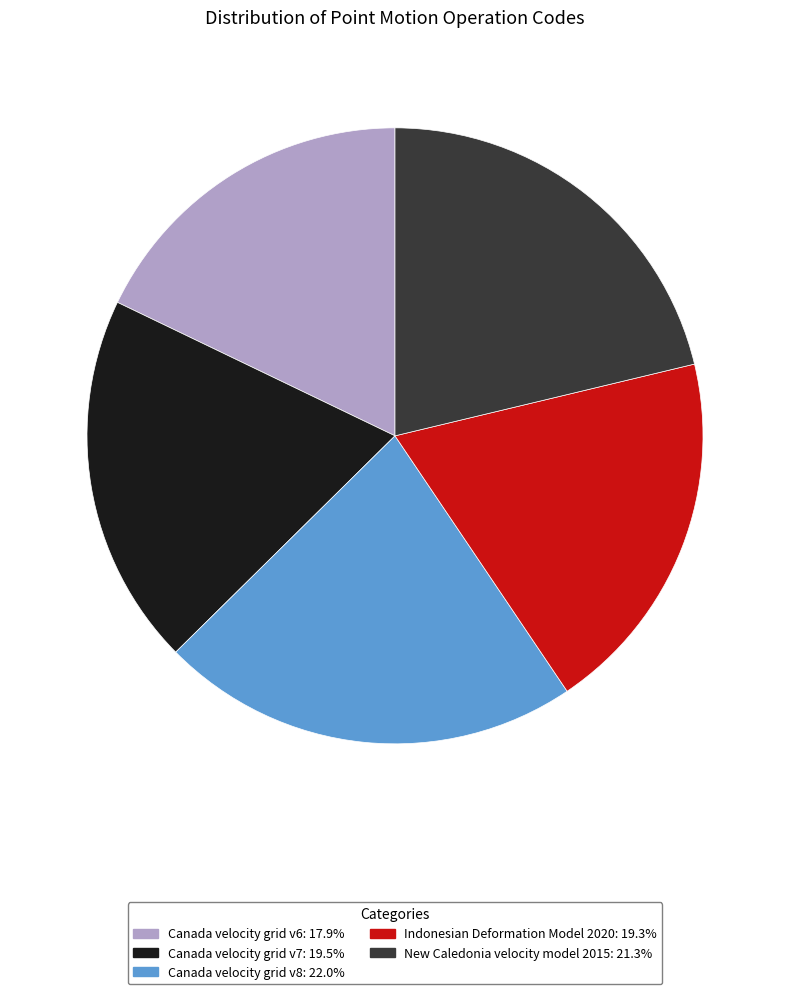

What is the ratio of the value at Canada velocity grid v6: 17.9% to the value at Indonesian Deformation Model 2020: 19.3%?

0.9